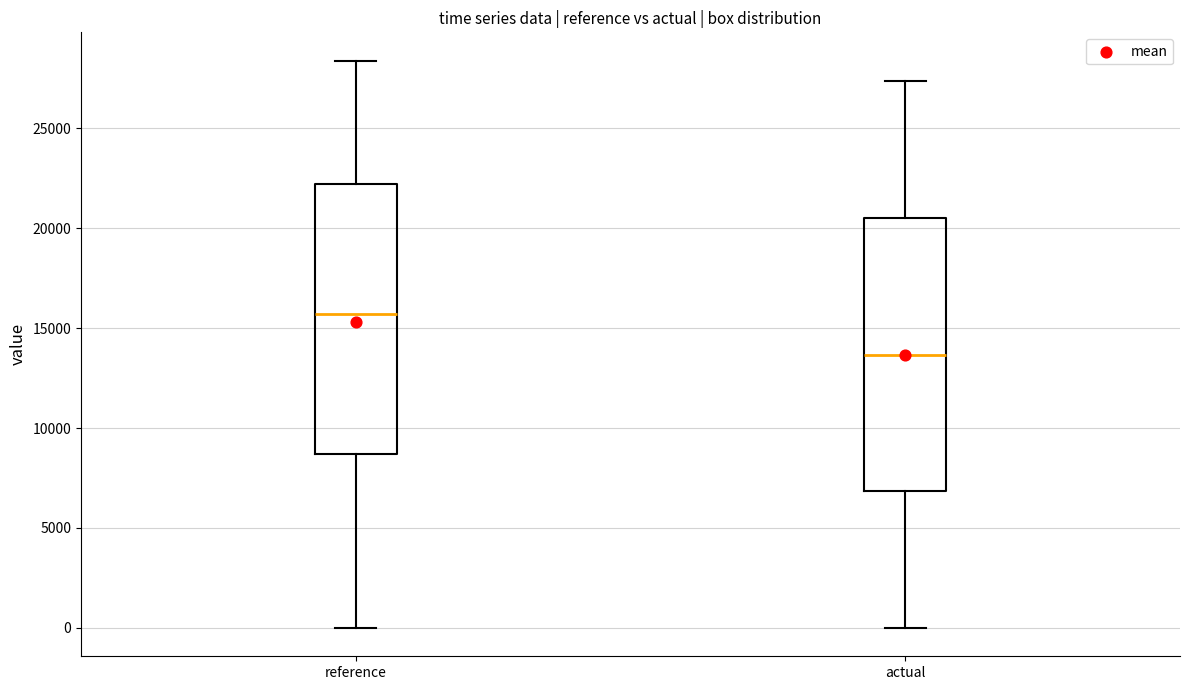

Reading left to right, transcribe this box plot: for each box, give where its median line is, the range the box spans, and where its two whiskers end, as read against the y-axis. The values are not printed on the chart, so give them approximately, as read against the axis.

reference: median 15500, box 8500 to 22000, whiskers 0 to 28500
actual: median 13500, box 7000 to 20500, whiskers 0 to 27500